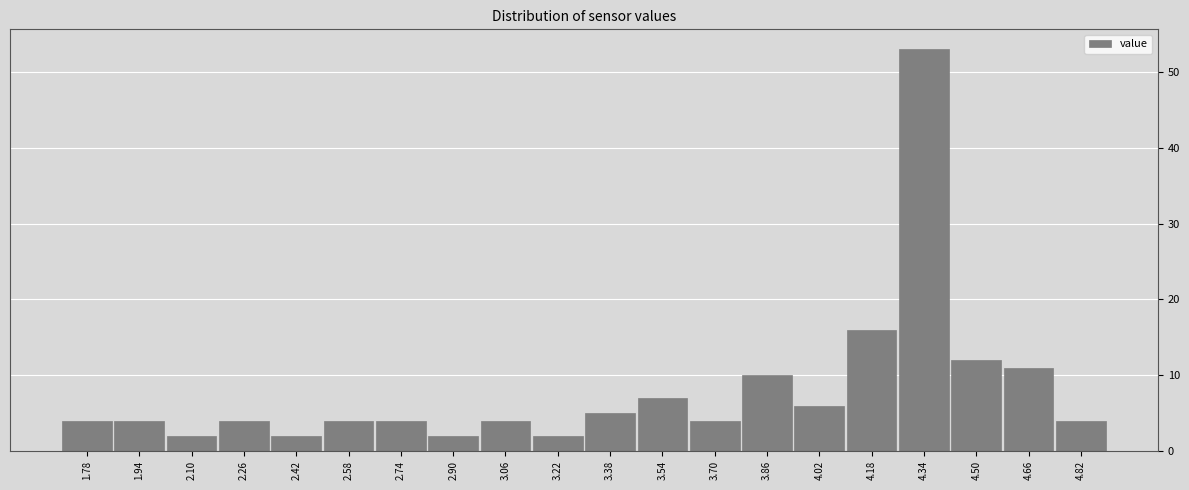

Reading left to right, list every bar in this chart as the range it spans on the x-axis followed by its height. The values are not printed on the chart, so give them approximately, as read against the axis.

1.70 to 1.86: 4
1.86 to 2.02: 4
2.02 to 2.18: 2
2.18 to 2.34: 4
2.34 to 2.50: 2
2.50 to 2.66: 4
2.66 to 2.82: 4
2.82 to 2.98: 2
2.98 to 3.14: 4
3.14 to 3.30: 2
3.30 to 3.46: 5
3.46 to 3.62: 7
3.62 to 3.78: 4
3.78 to 3.94: 10
3.94 to 4.10: 6
4.10 to 4.26: 16
4.26 to 4.42: 53
4.42 to 4.58: 12
4.58 to 4.74: 11
4.74 to 4.90: 4